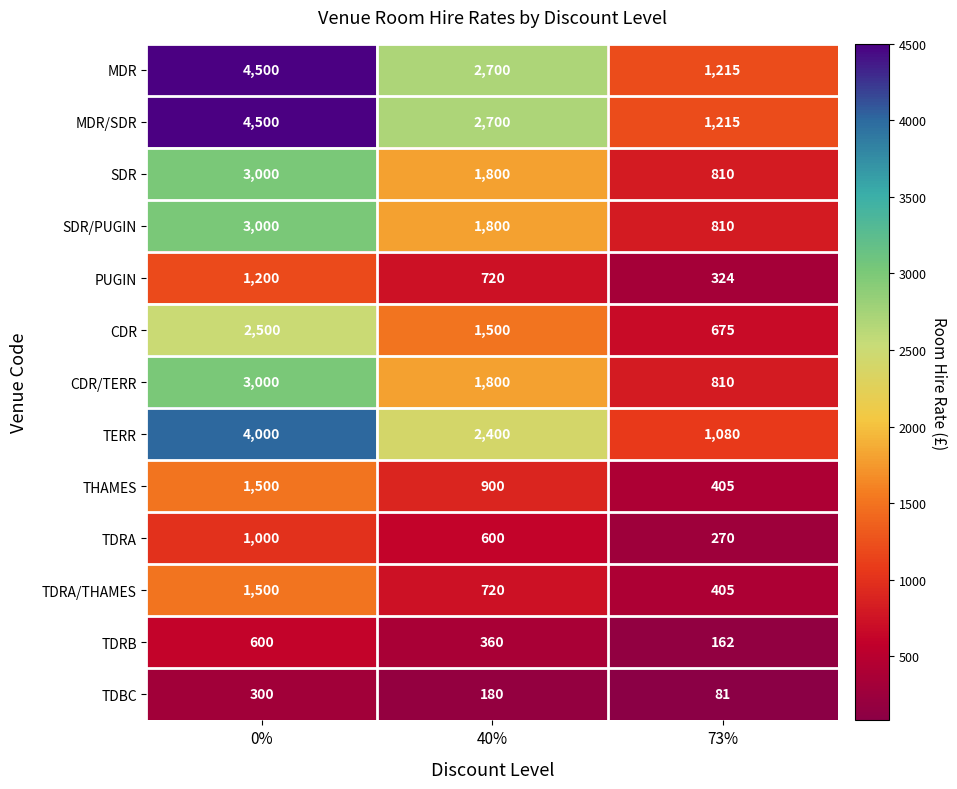

How many data points in THAMES are less than 900?

1